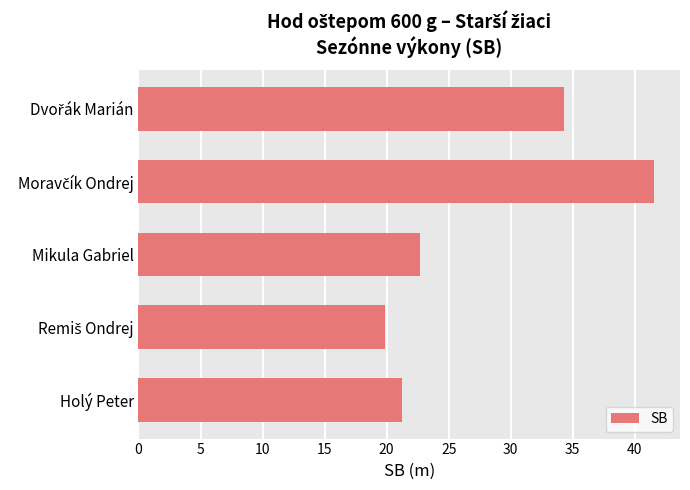

The value at Mikula Gabriel is 22.7. True or false?

True